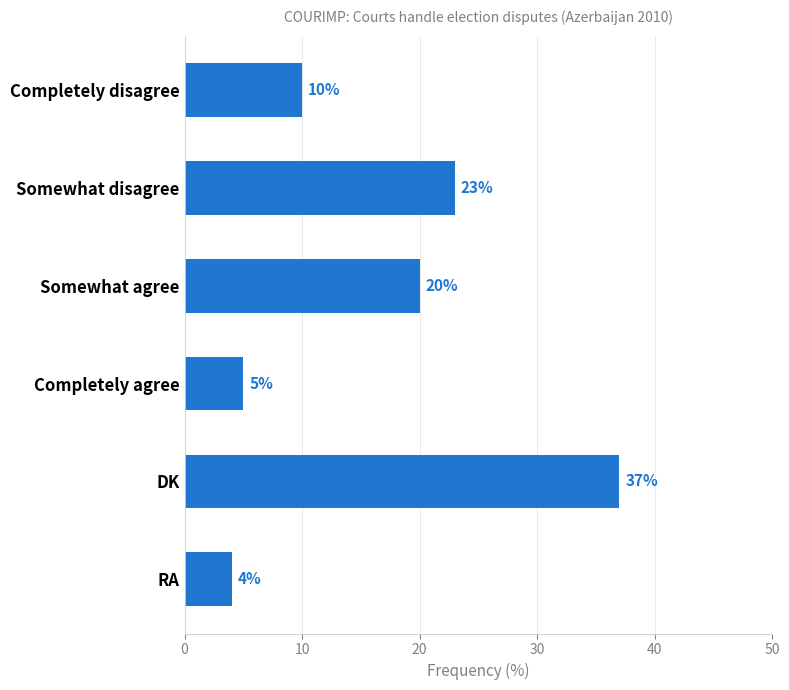

At which category does the chart reach its peak across all series?

DK